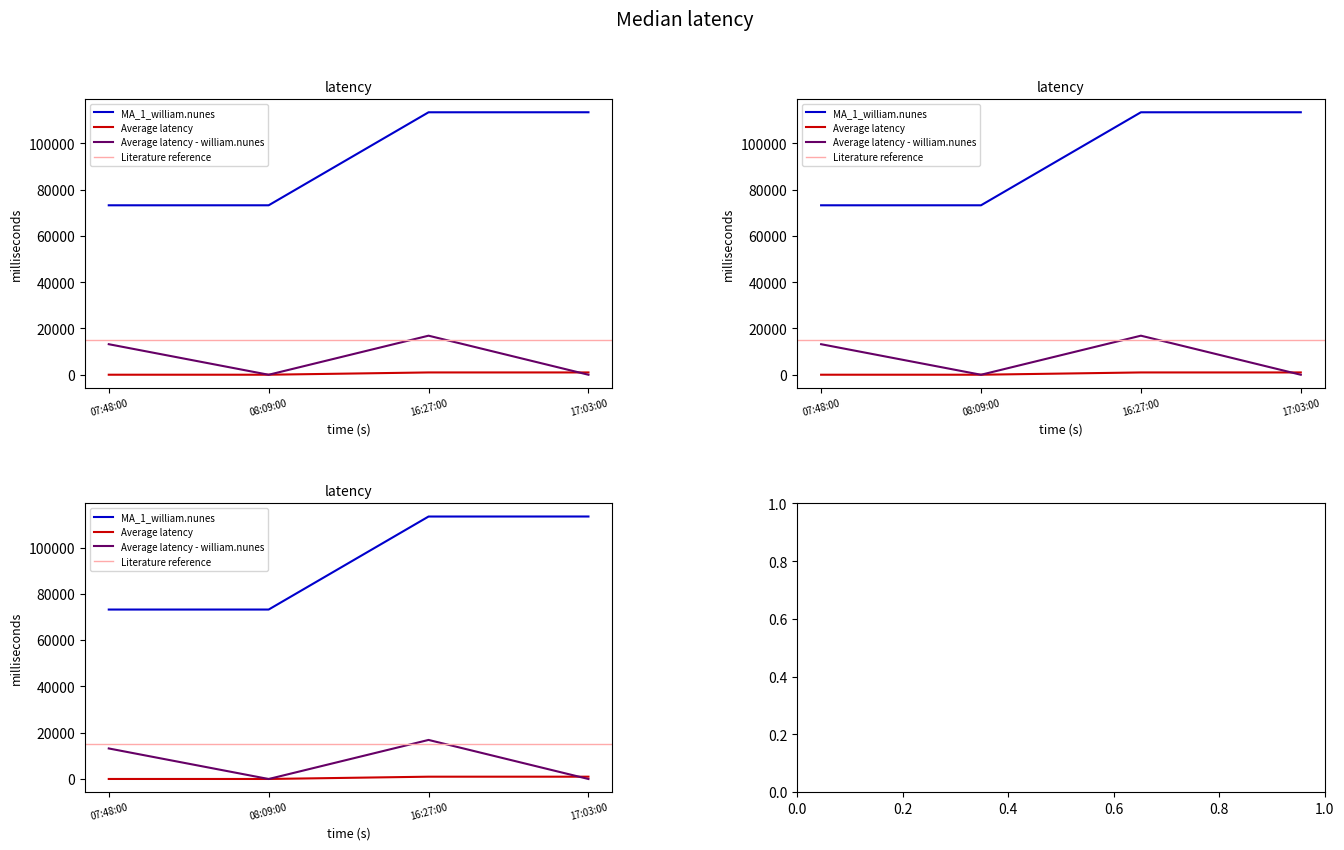

Is this an area chart (filled region under the line)?

No